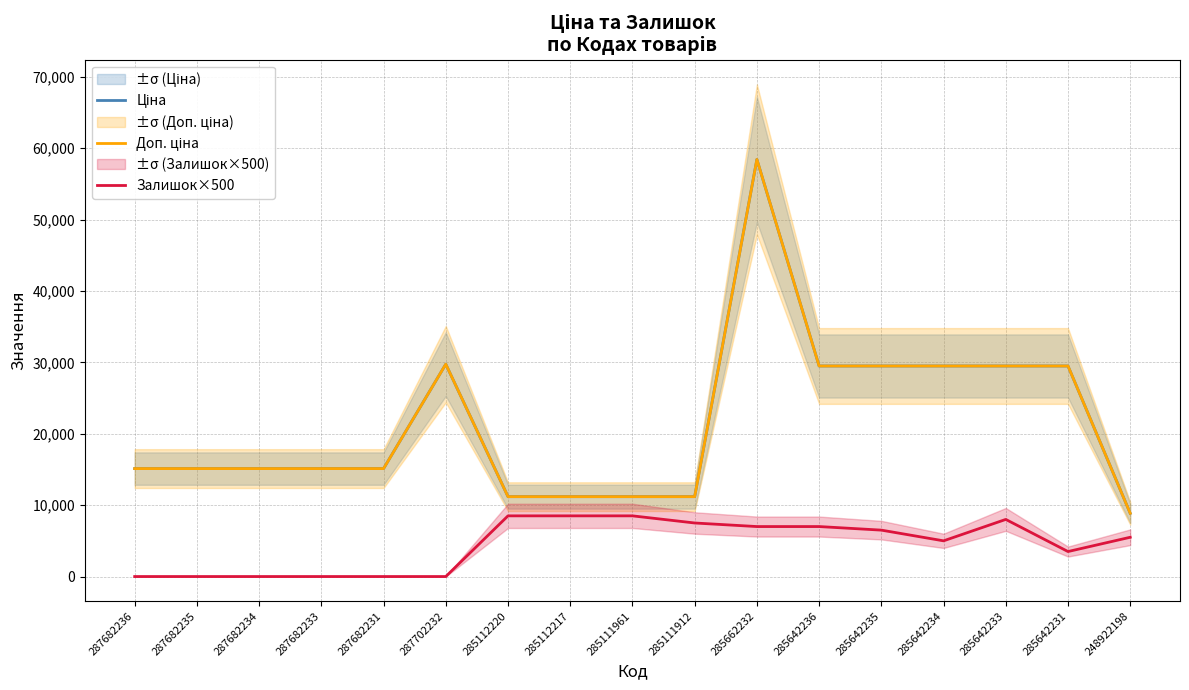

What is the label of the 7th point from the left?

285112220